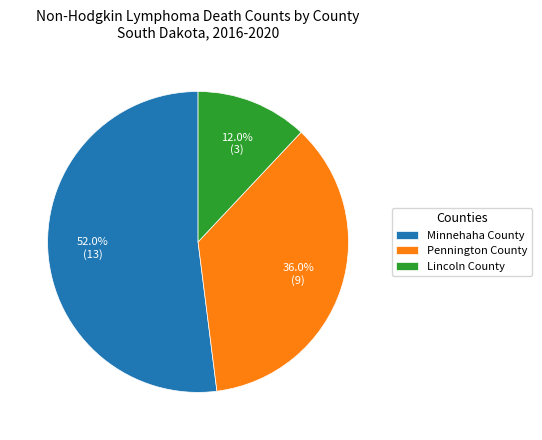

How much of the chart is everything except Pennington County?

64.0%